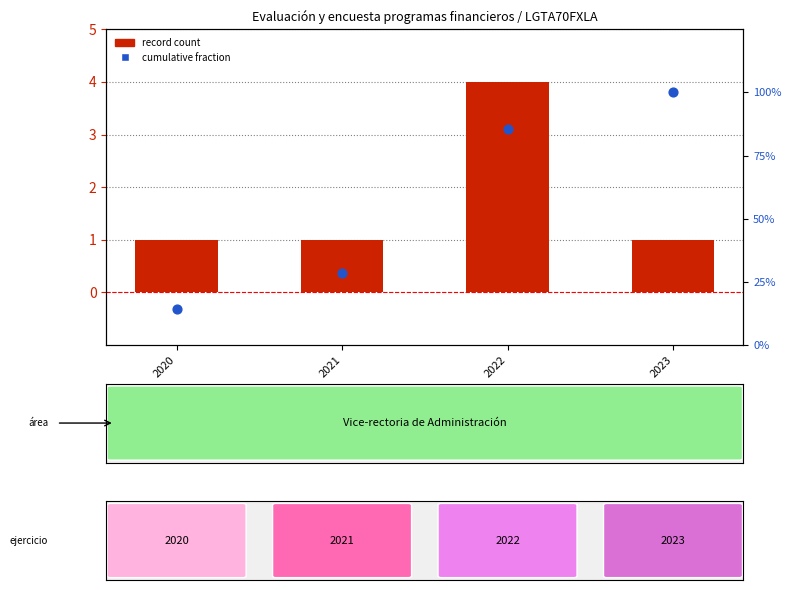

What are all the series names shown in the legend?

record count, cumulative fraction